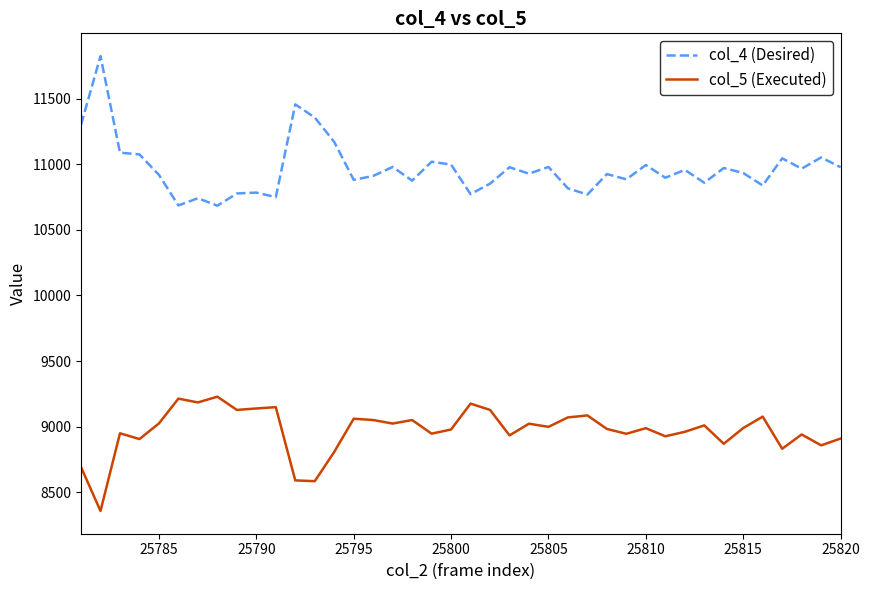

How many values in the col_5 (Executed) series are below 8990?

20